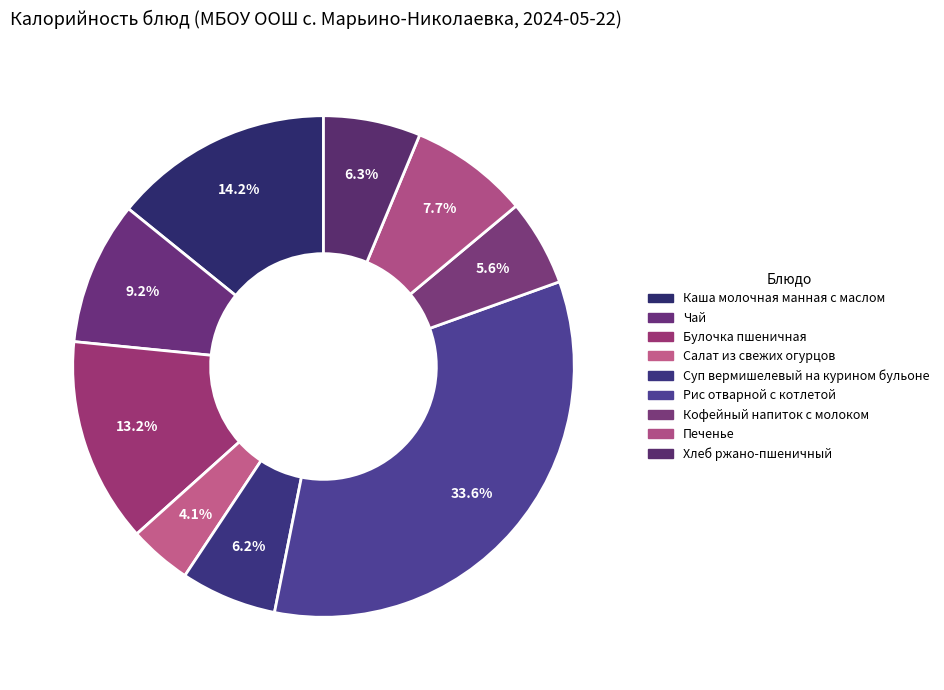

Does Чай represent more than half of the total?

No